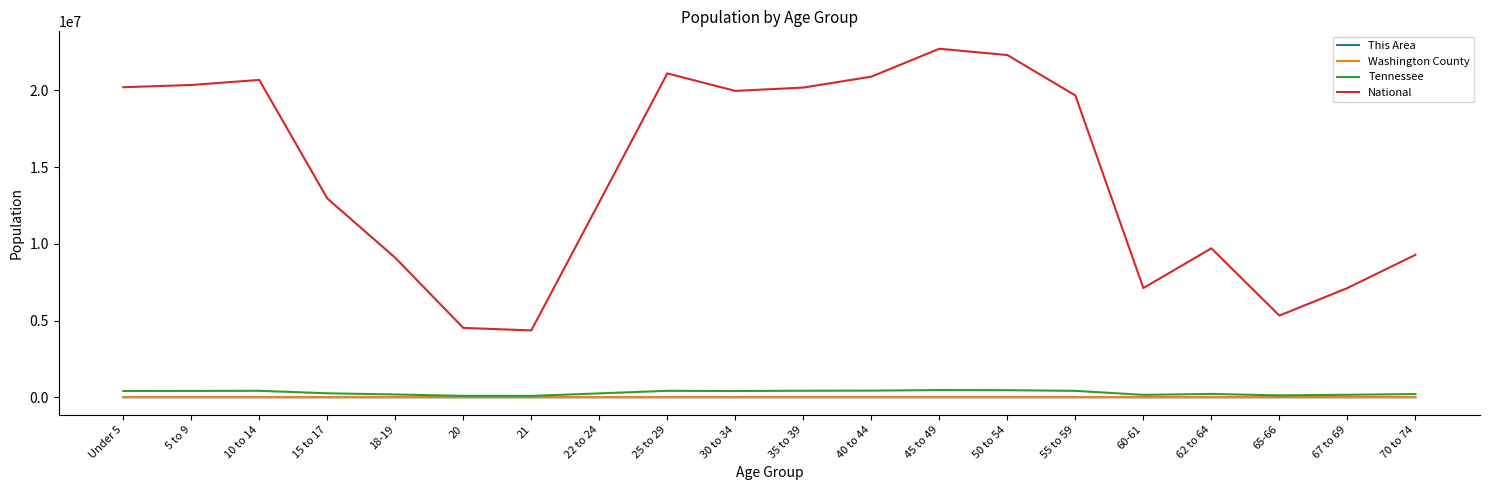

What is the maximum value for Tennessee?

467087